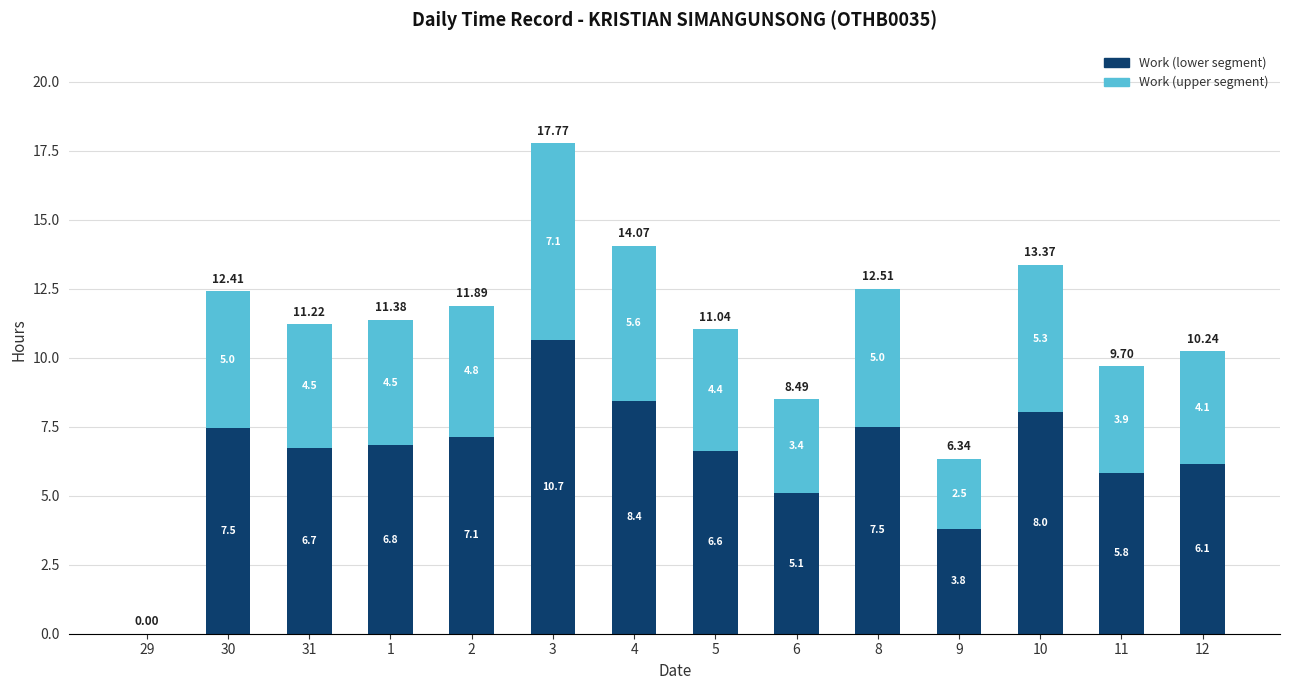

At which category is the sum across all series the highest?

3